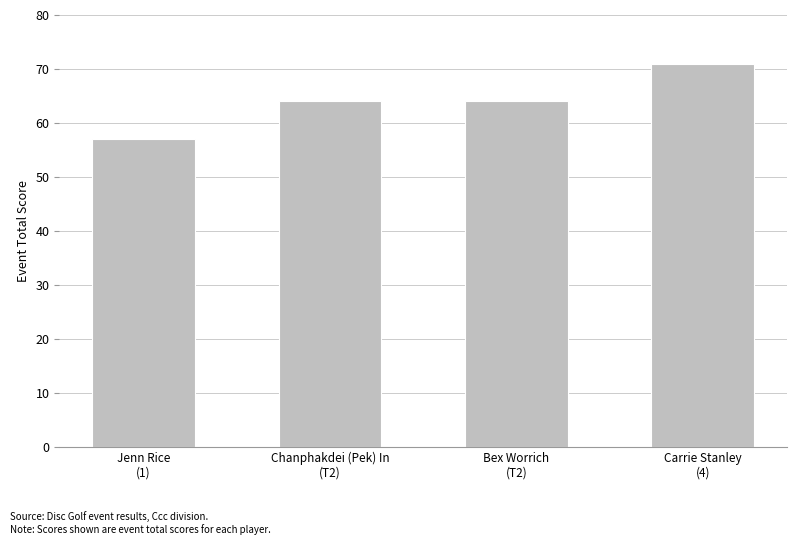

How many series are shown in this chart?

1